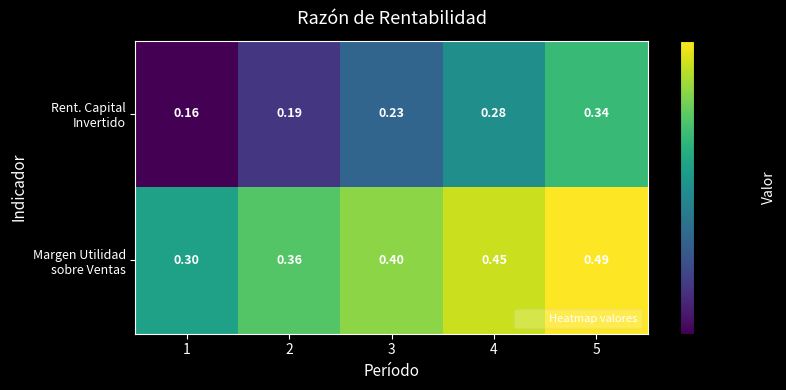

How many series are shown in this chart?

2